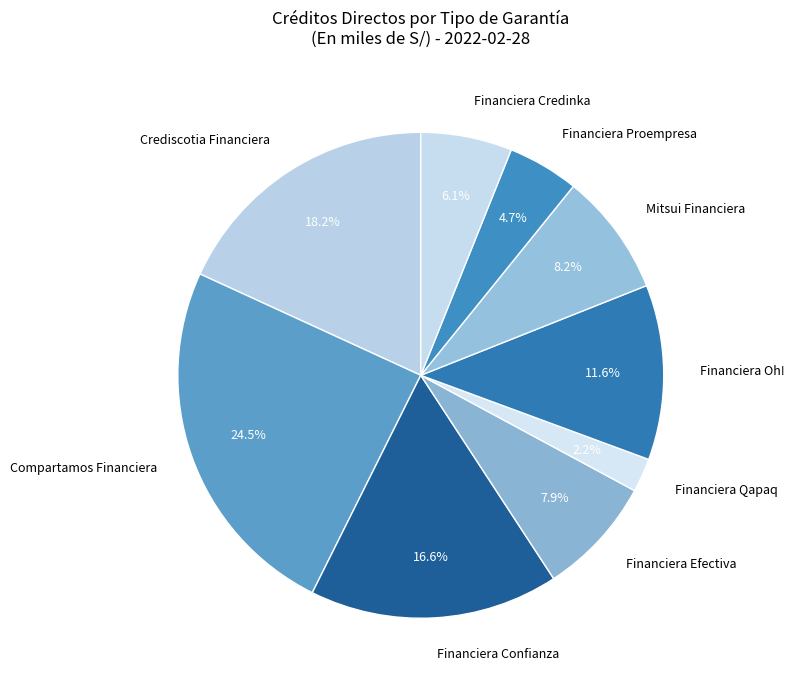

What percentage is the Crediscotia Financiera slice, to the nearest percent?

18%